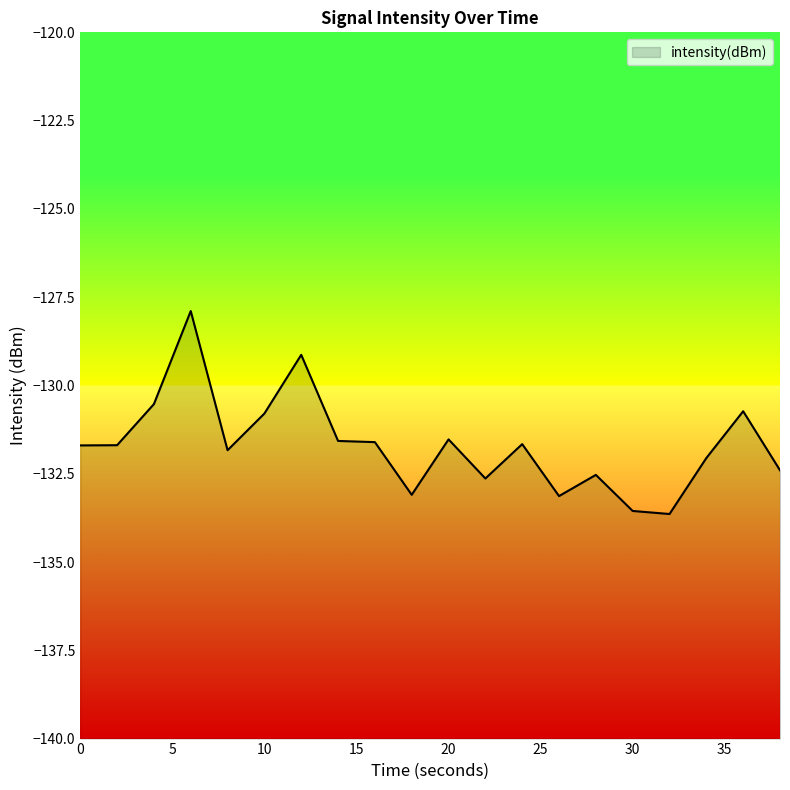

The chart shows a value of -131.5 at 20. True or false?

True